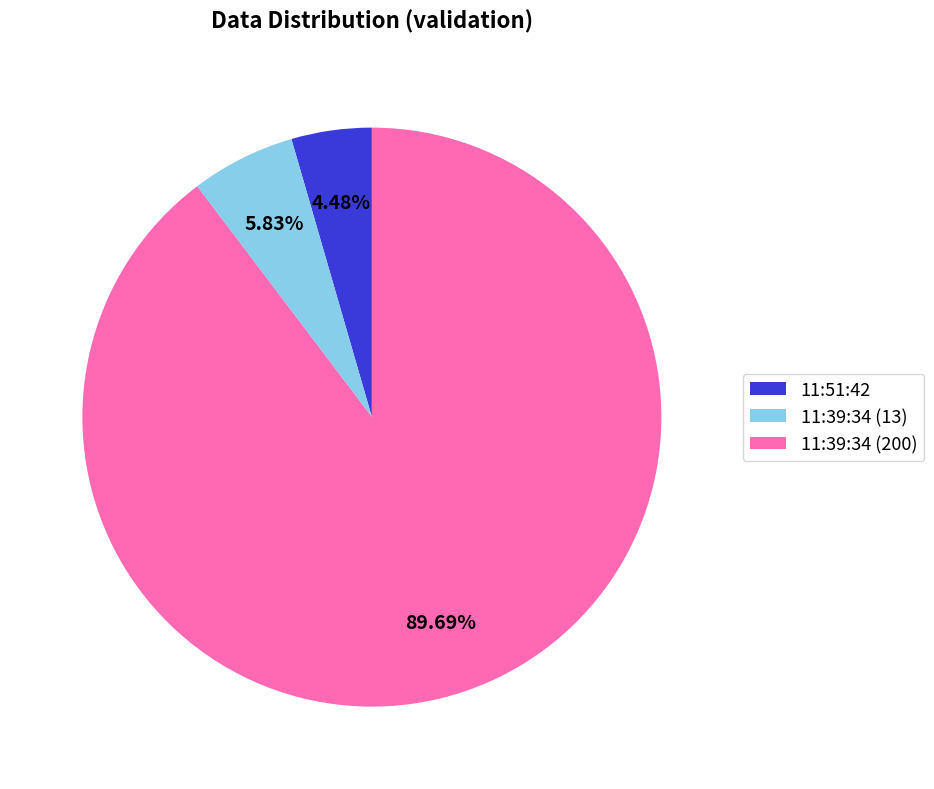

Is there any slice that represents more than half of the pie?

Yes